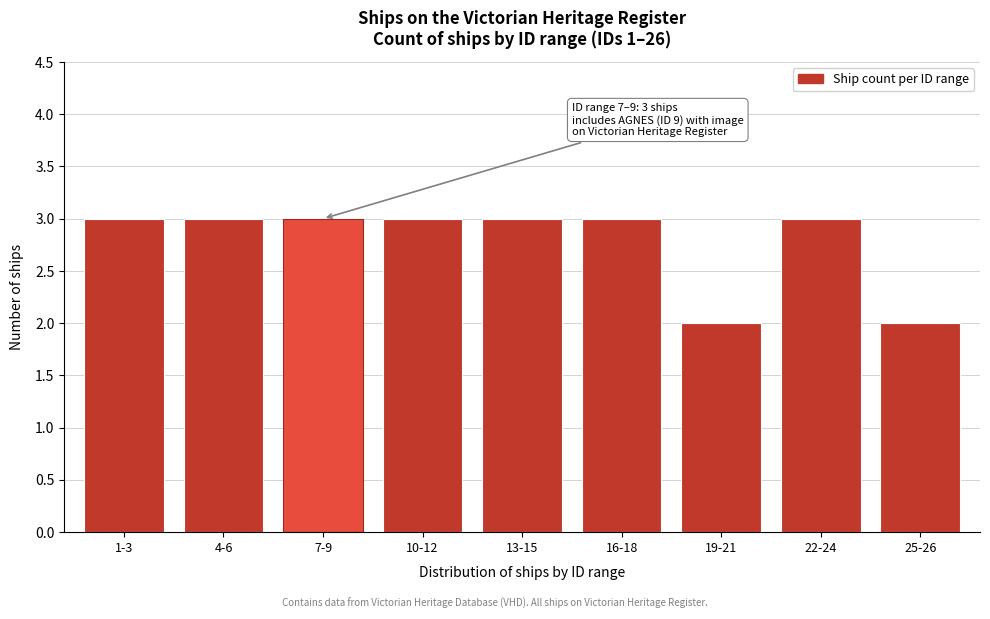

Reading left to right, extract all data points from this chart.

1-3=3	4-6=3	7-9=3	10-12=3	13-15=3	16-18=3	19-21=2	22-24=3	25-26=2